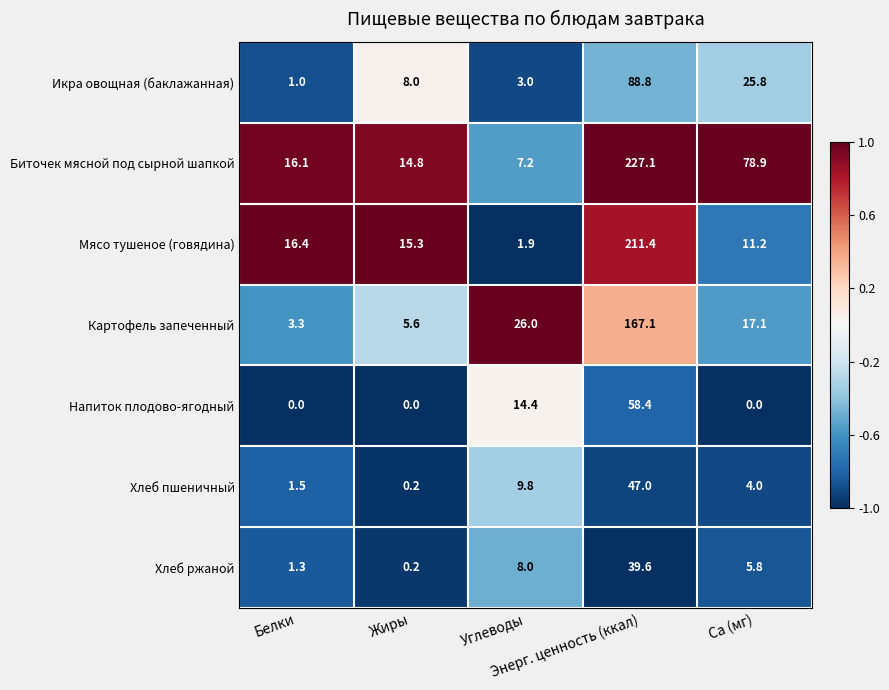

What is the difference between the maximum and minimum values in the Картофель запеченный series?

163.8